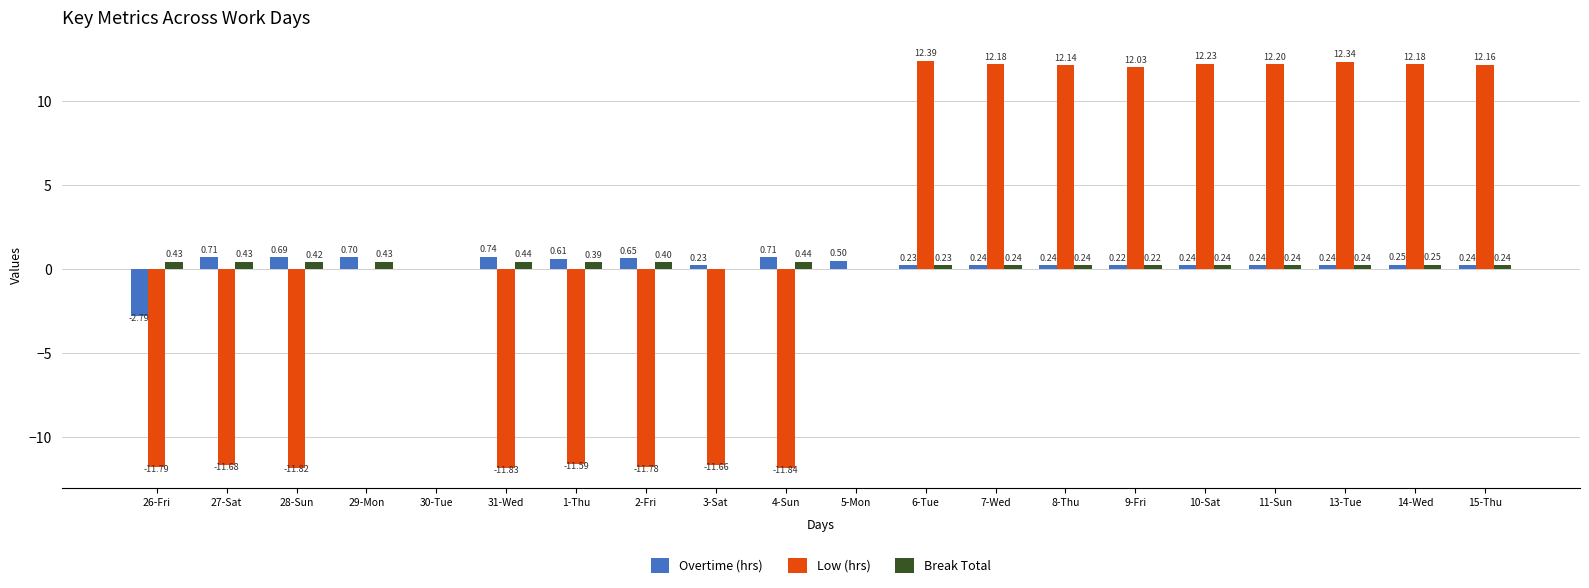

What is the sum of the Low (hrs) values at 14-Wed and 28-Sun?

0.4